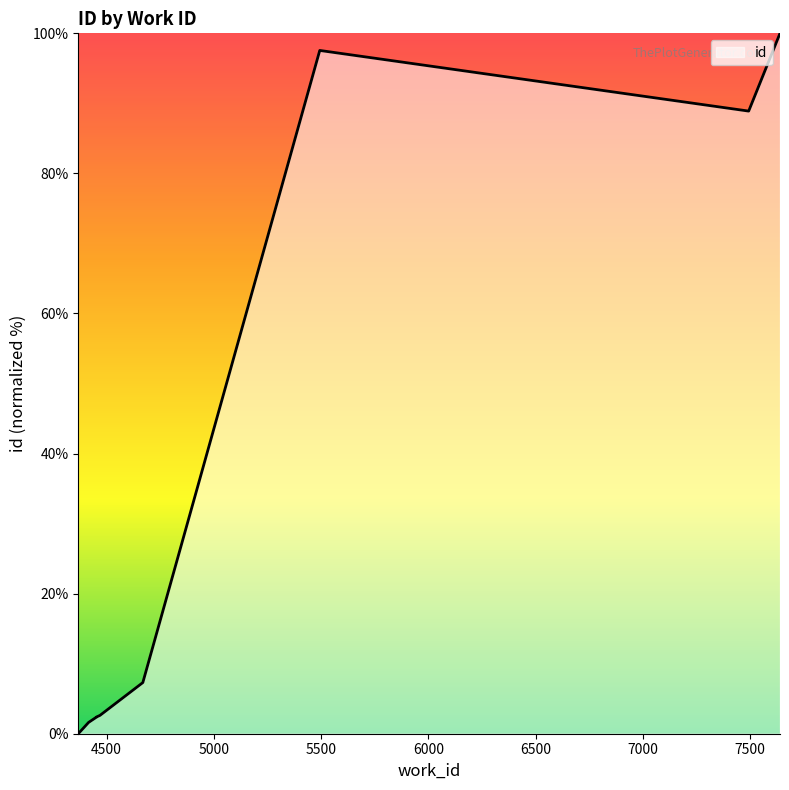

The value at 7000 is 136.9. True or false?

False